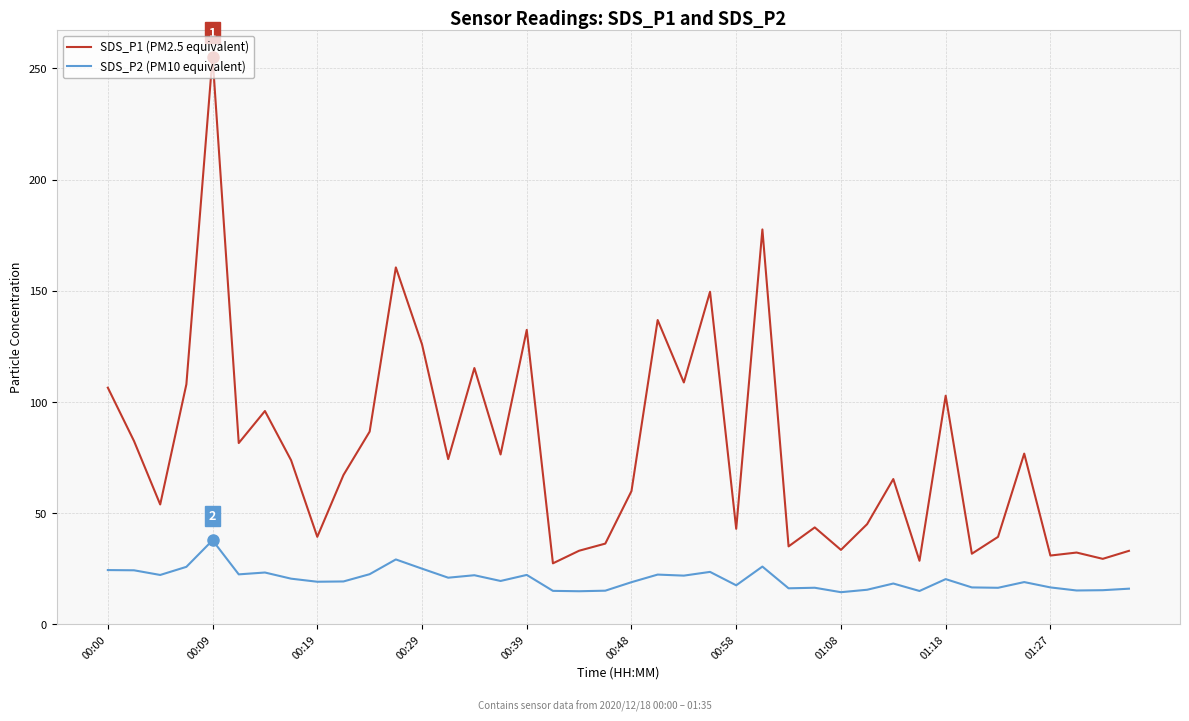

What is the minimum value for SDS_P1 (PM2.5 equivalent)?

27.5